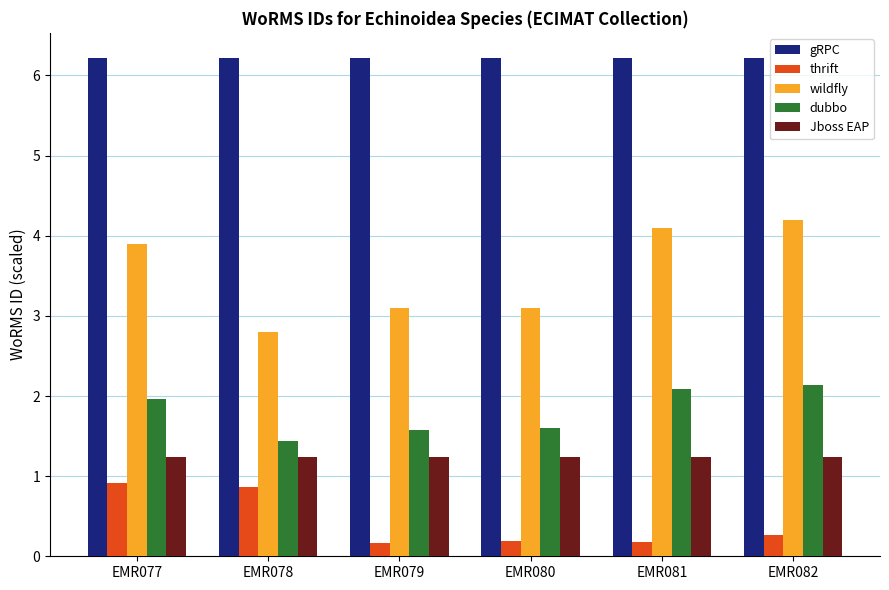

What is the sum of the thrift values at EMR082 and EMR077?

1.2